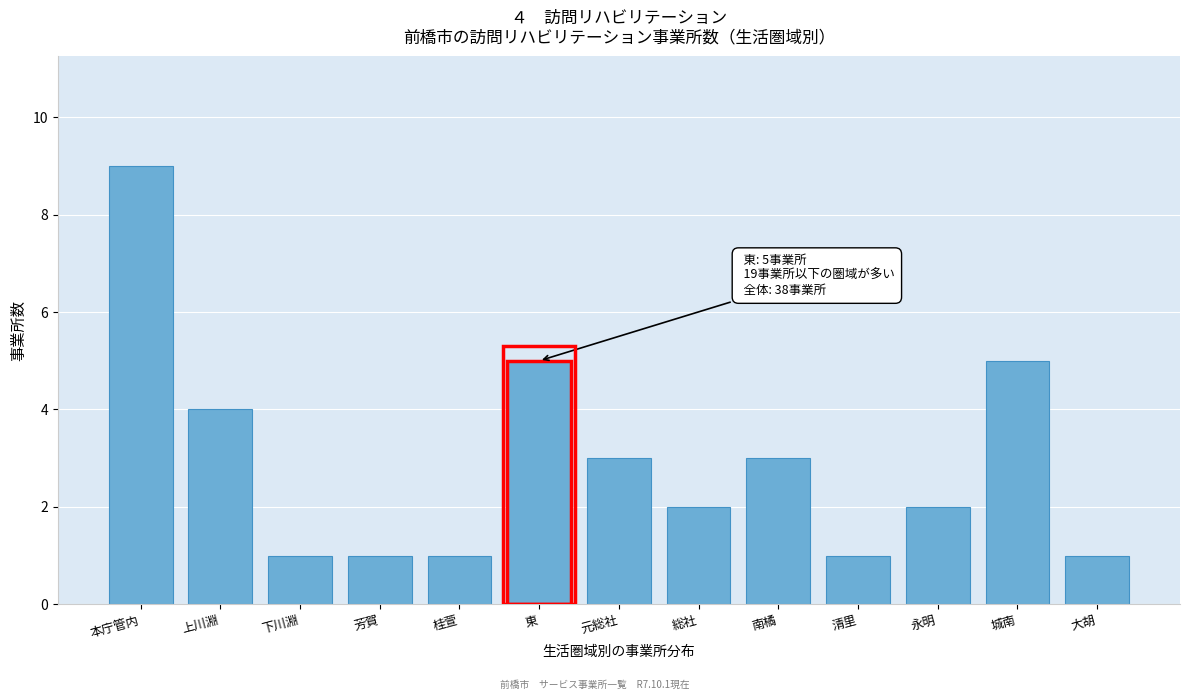

Reading right to left, transcribe all the data shown in this chart.

大胡=1	城南=5	永明=2	清里=1	南橘=3	総社=2	元総社=3	東=5	桂萱=1	芳賀=1	下川淵=1	上川淵=4	本庁管内=9